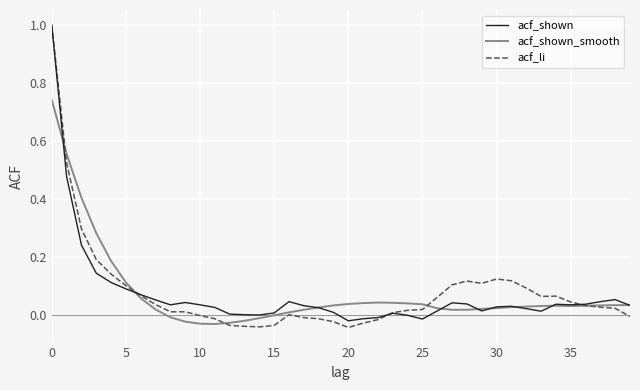

Which series has the largest range (max minus min)?

acf_li